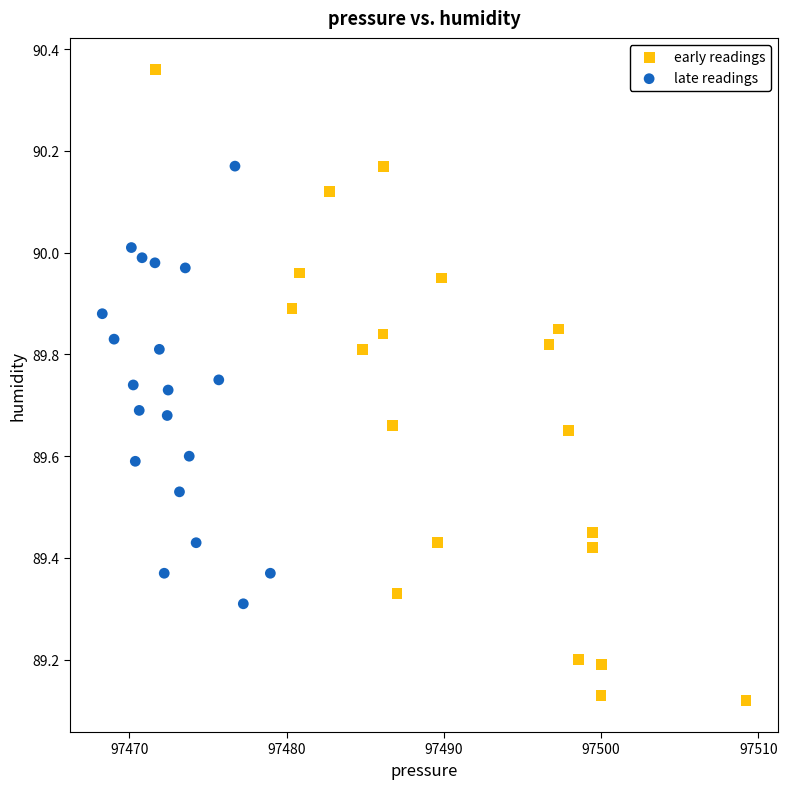

Which series has the largest Y range (max minus min)?

early readings